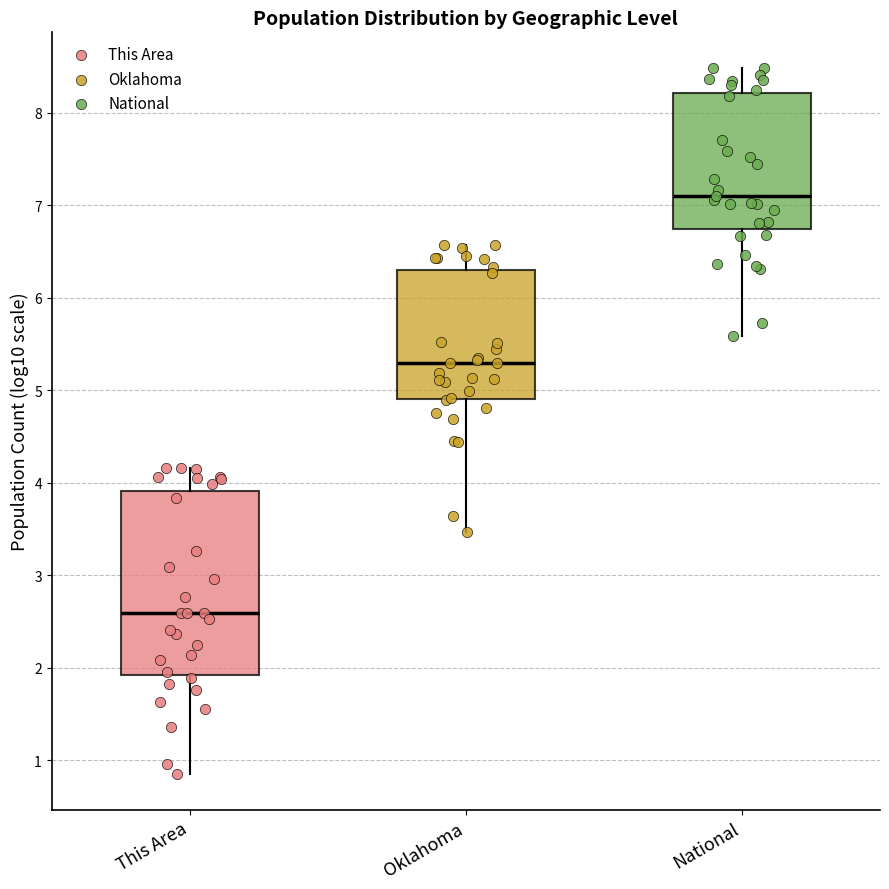

Comparing the boxes themselves (not the whiskers), which one is the tallest?

This Area